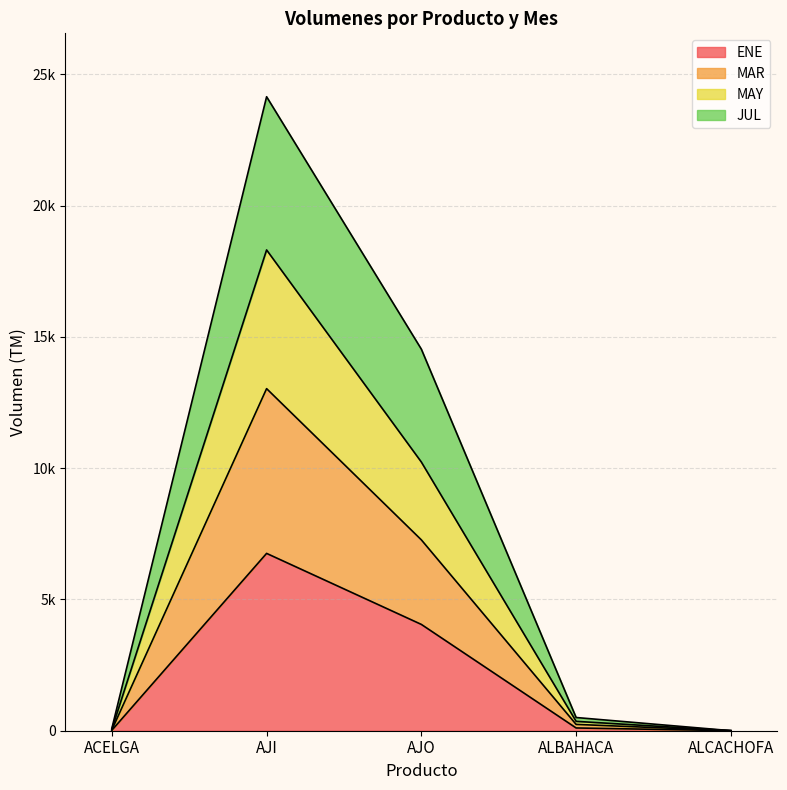

What is the label of the 3rd point from the right?

AJO